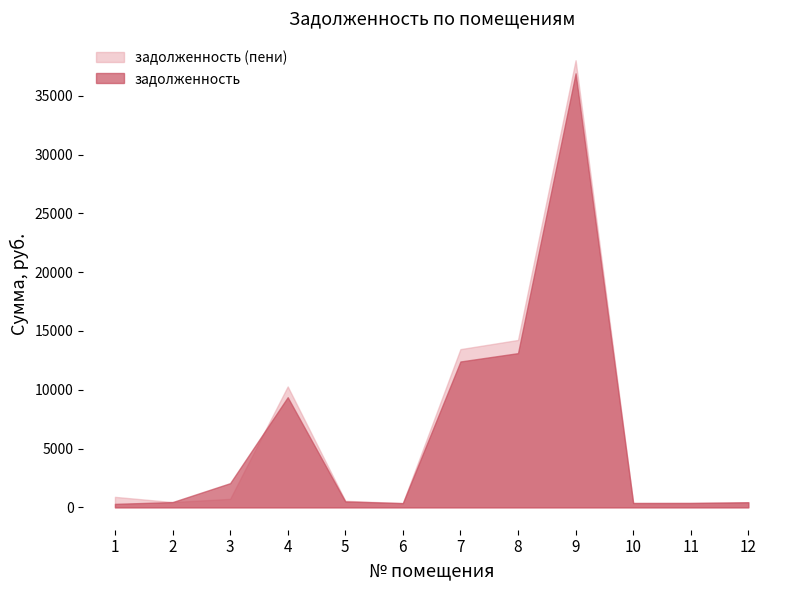

Where is задолженность (пени) nearest to the value 19187?

8